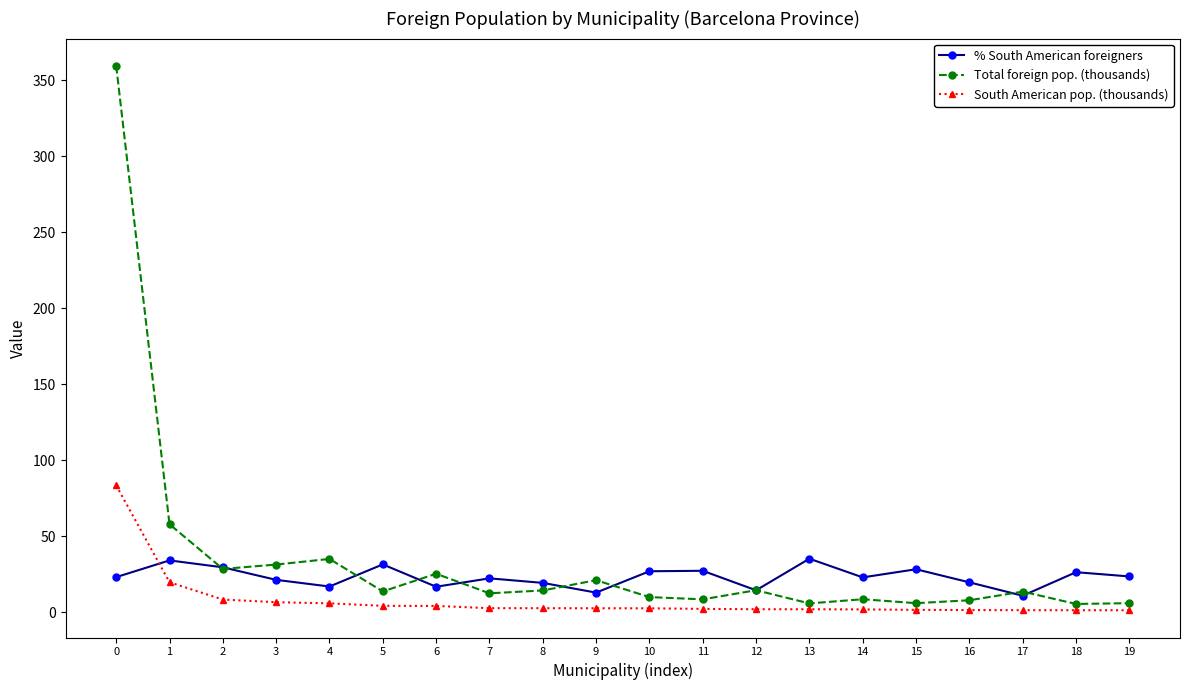

How many lines are shown in the chart?

3